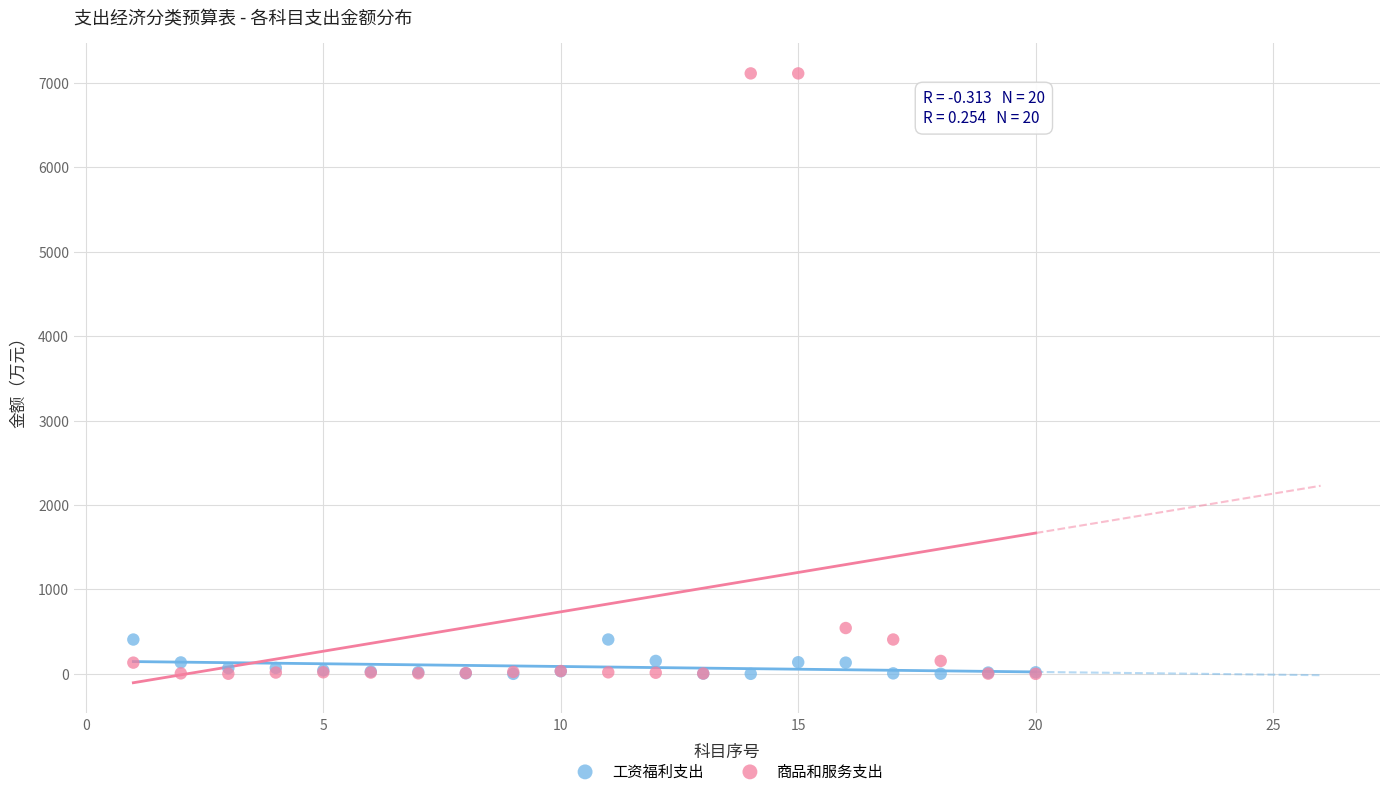

In the 商品和服务支出 series, what Y value is closest to 3555?

543.4